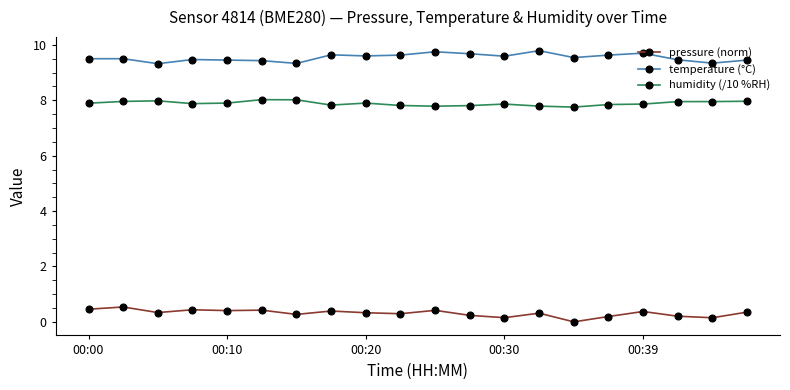

What is the difference between the second highest and second lowest values in the pressure (norm) series?

0.3